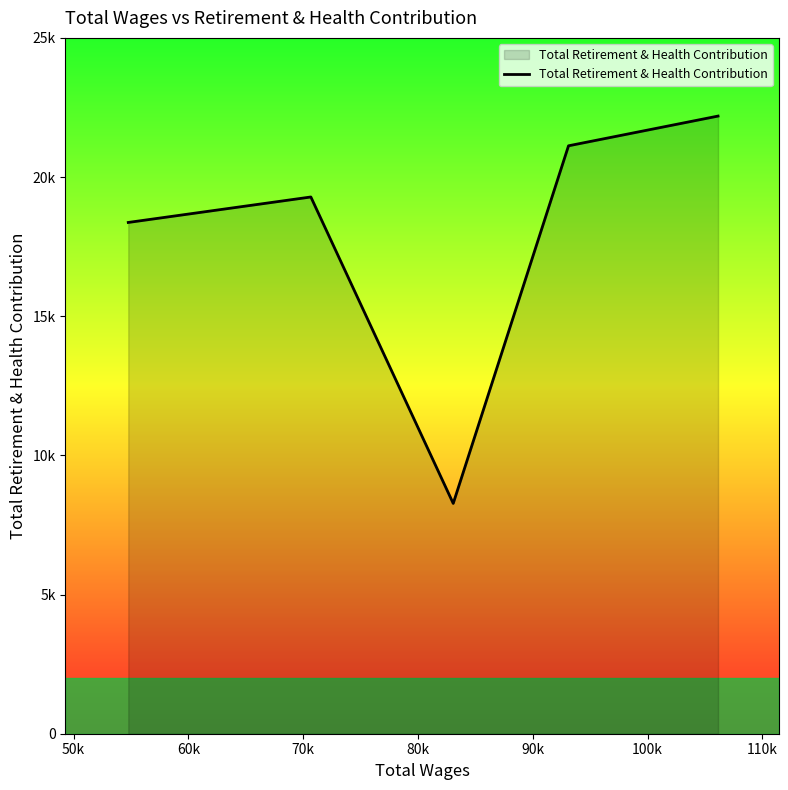

Does the chart have visible grid lines?

No